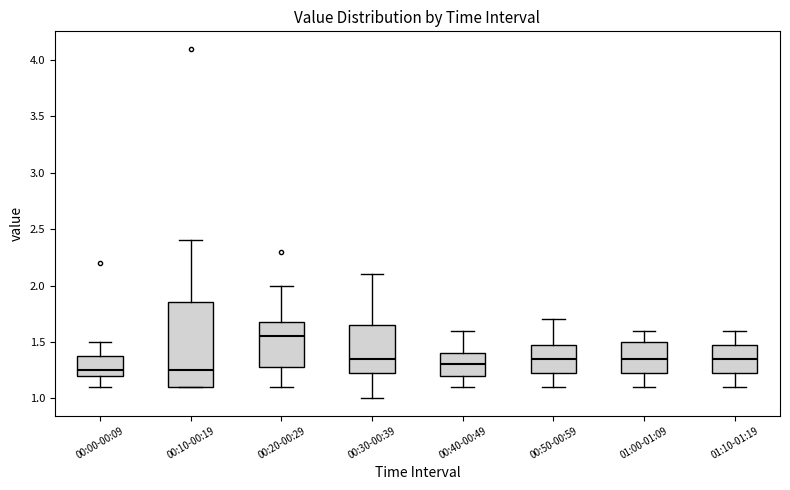

Reading left to right, transcribe this box plot: for each box, give where its median line is, the range the box spans, and where its two whiskers end, as read against the y-axis. The values are not printed on the chart, so give them approximately, as read against the axis.

00:00-00:09: median 1.25, box 1.20 to 1.40, whiskers 1.10 to 1.50
00:10-00:19: median 1.25, box 1.10 to 1.85, whiskers 1.10 to 2.40
00:20-00:29: median 1.55, box 1.30 to 1.70, whiskers 1.10 to 2.00
00:30-00:39: median 1.35, box 1.25 to 1.65, whiskers 1.00 to 2.10
00:40-00:49: median 1.30, box 1.20 to 1.40, whiskers 1.10 to 1.60
00:50-00:59: median 1.35, box 1.25 to 1.50, whiskers 1.10 to 1.70
01:00-01:09: median 1.35, box 1.25 to 1.50, whiskers 1.10 to 1.60
01:10-01:19: median 1.35, box 1.25 to 1.50, whiskers 1.10 to 1.60